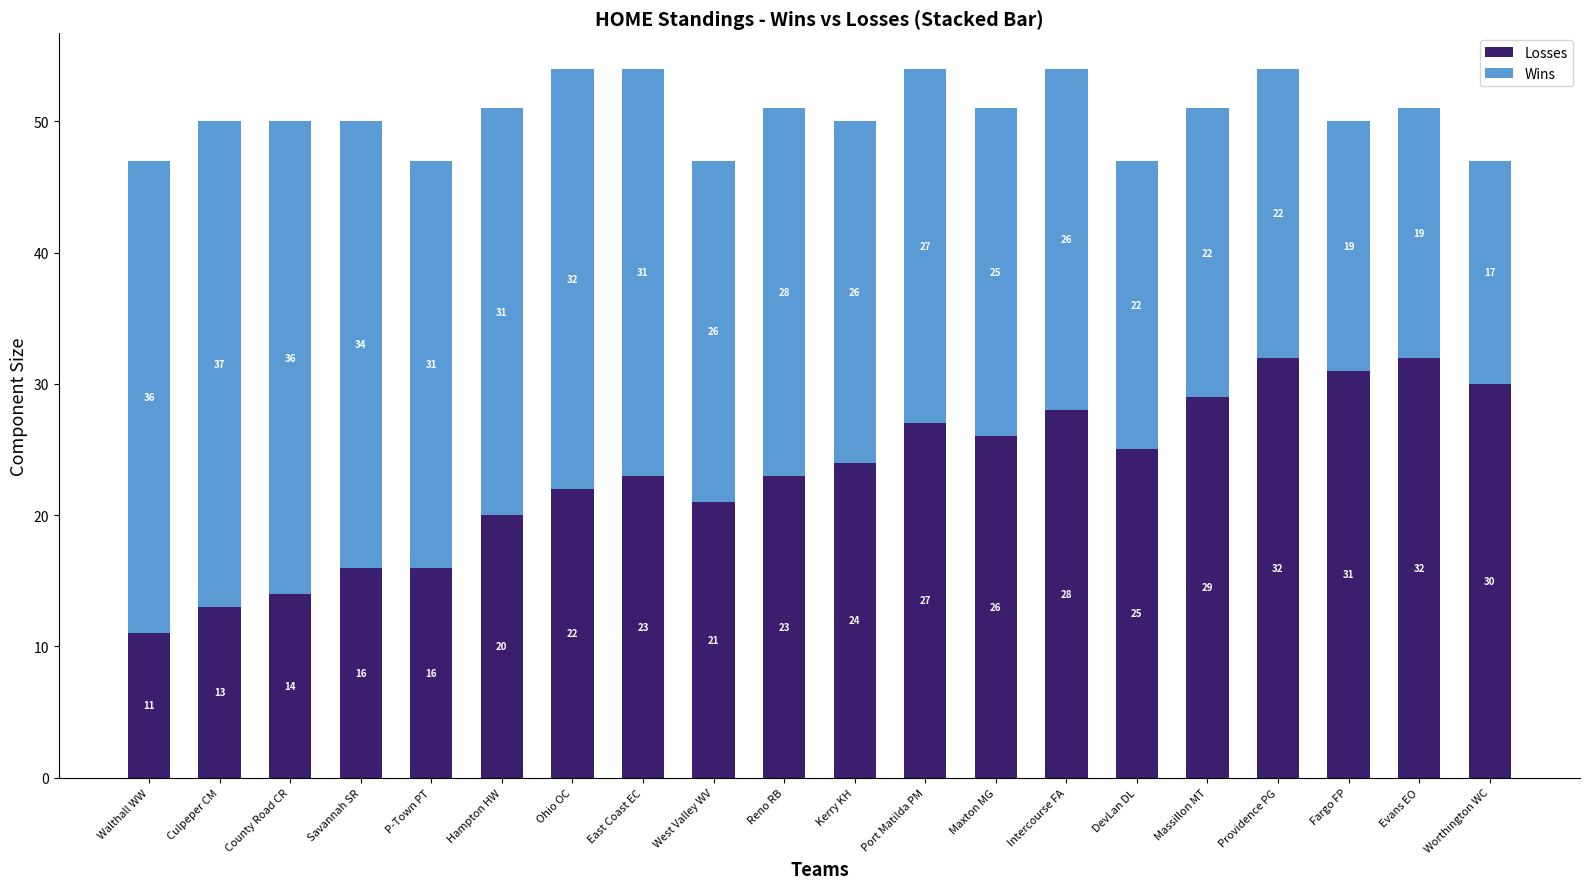

Are the bars grouped side by side (vs. stacked)?

No